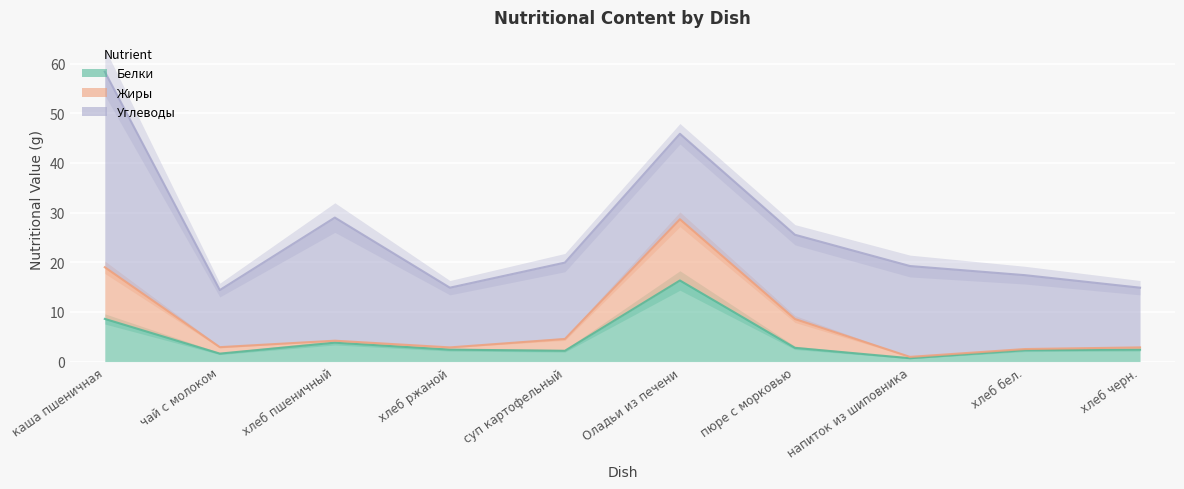

True or false: Углеводы and Белки cross at least once.

False